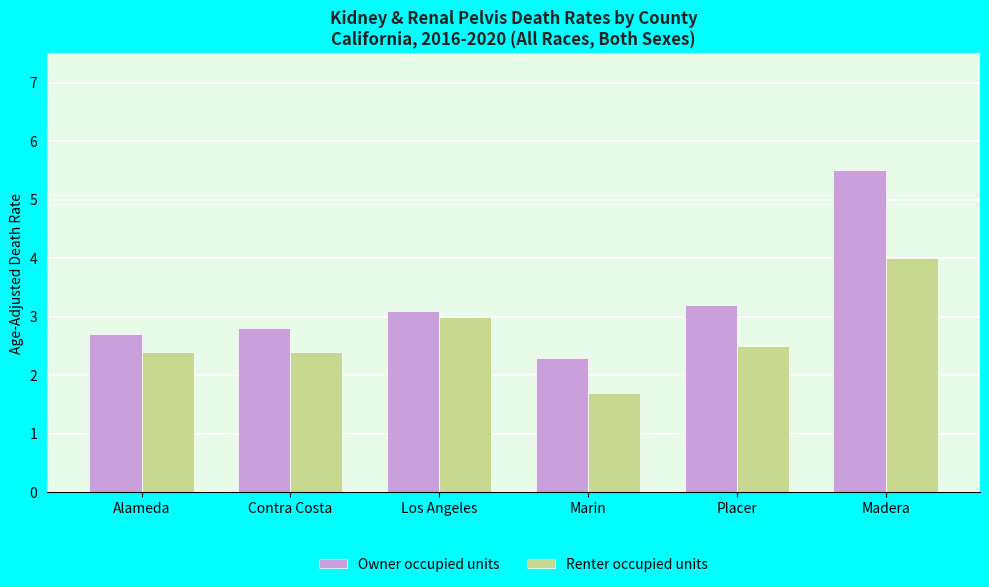

Reading right to left, list all the values displayed in this chart.

Owner occupied units: Madera=5.5	Placer=3.2	Marin=2.3	Los Angeles=3.1	Contra Costa=2.8	Alameda=2.7
Renter occupied units: Madera=4.0	Placer=2.5	Marin=1.7	Los Angeles=3.0	Contra Costa=2.4	Alameda=2.4